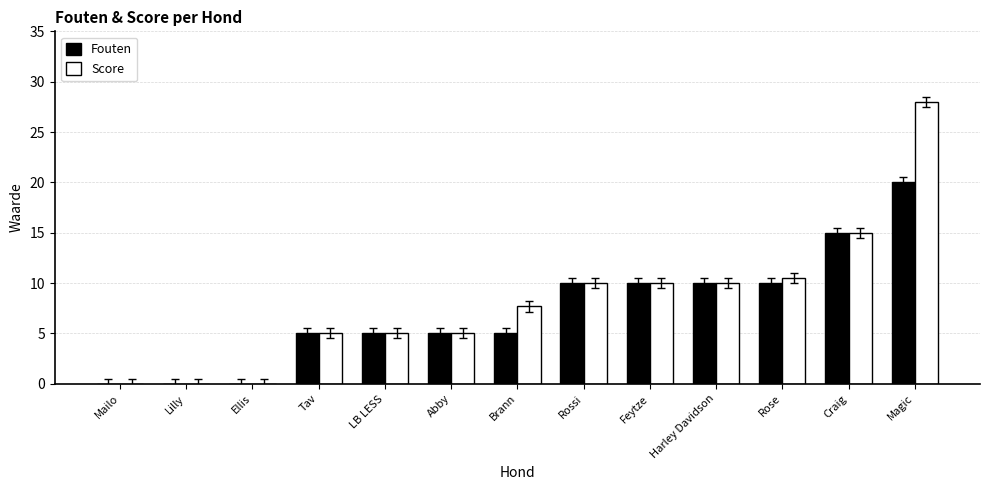

Are the bars grouped side by side (vs. stacked)?

Yes